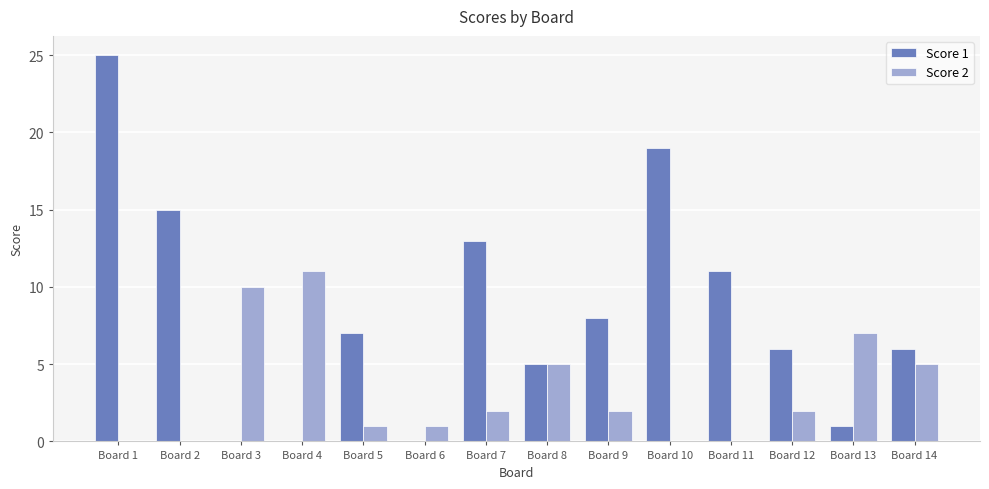

Which series changed the most between Board 2 and Board 11?

Score 1